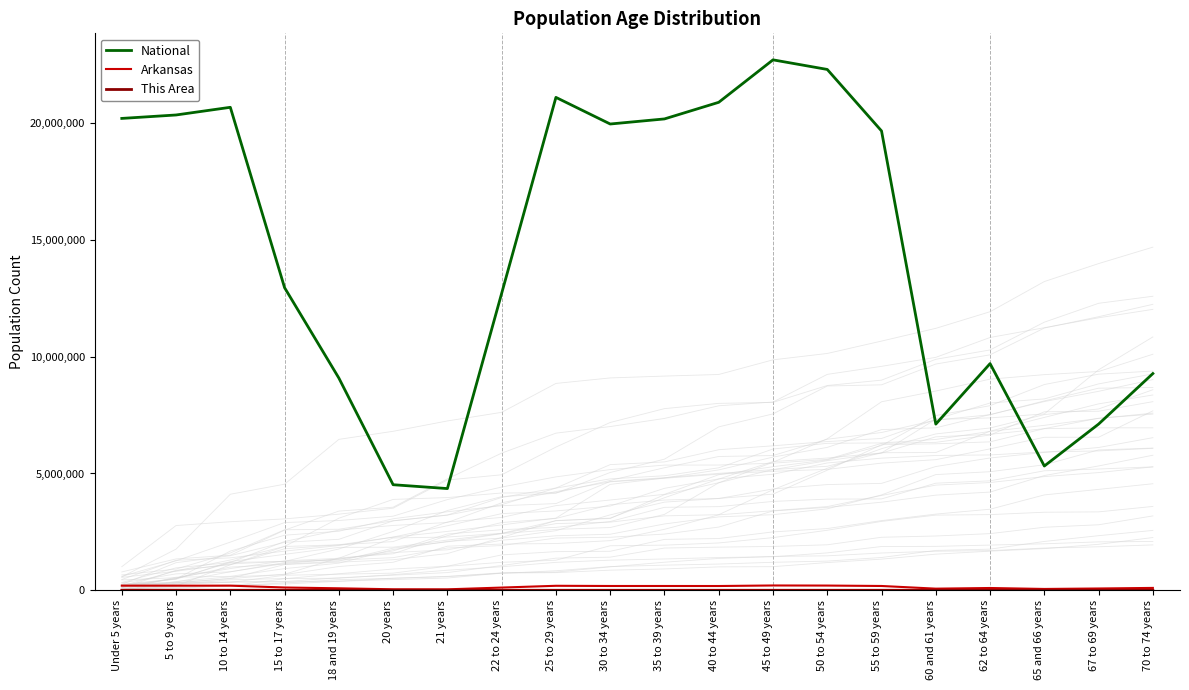

What is the average value of the Arkansas series?

136527